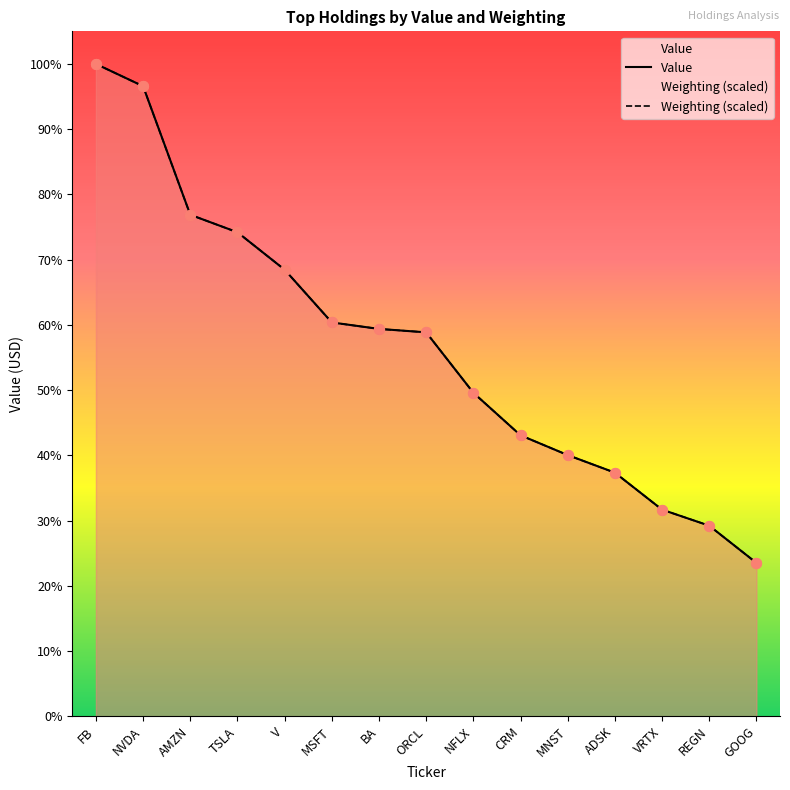

Which series contains the highest Y value?

Value